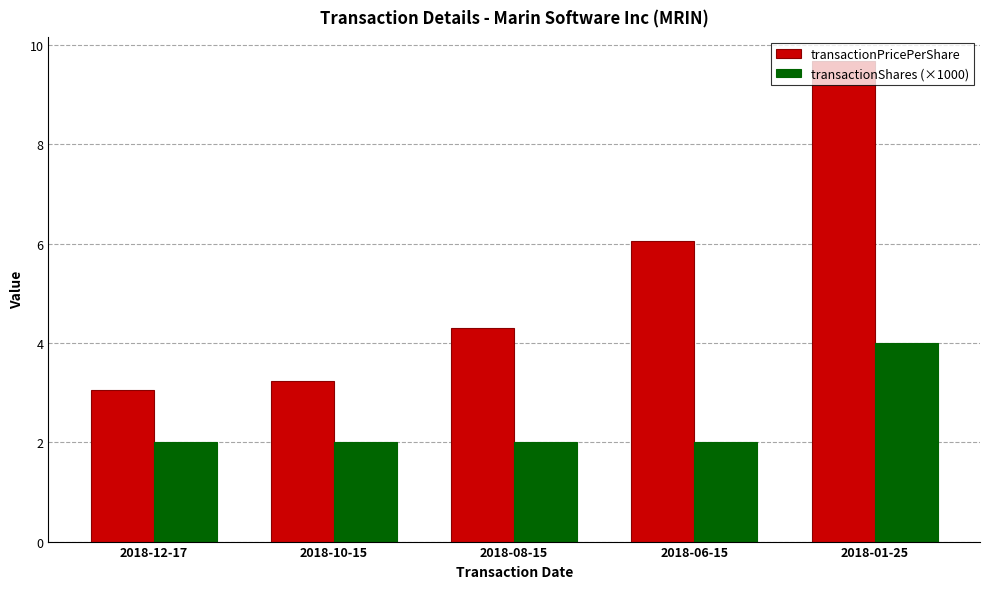

How many series are shown in this chart?

2